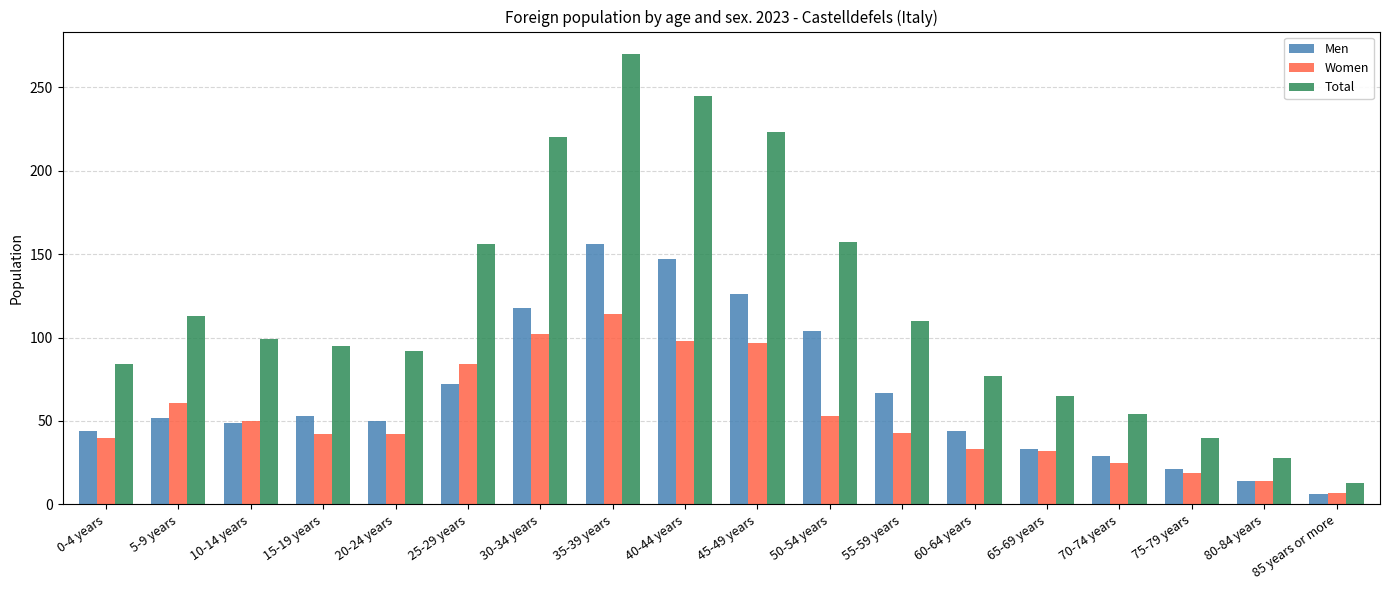

At which category is the sum across all series the highest?

35-39 years